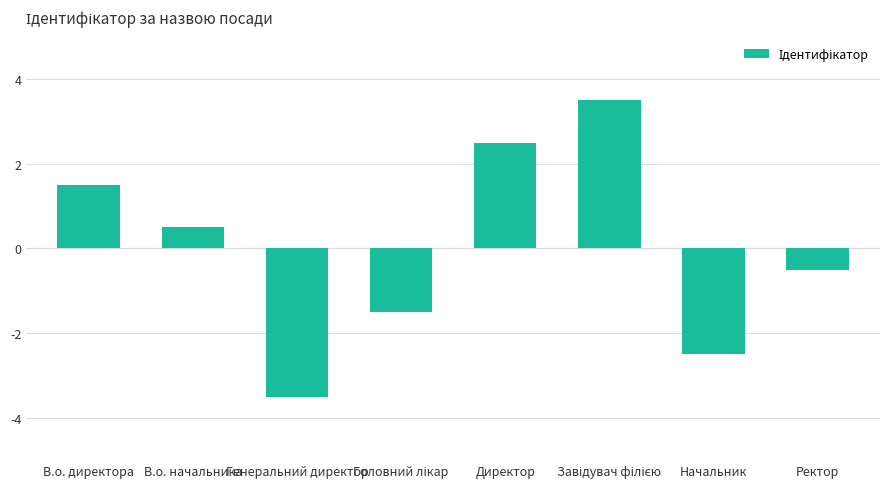

Reading left to right, transcribe all the data shown in this chart.

1.5	0.5	-3.5	-1.5	2.5	3.5	-2.5	-0.5